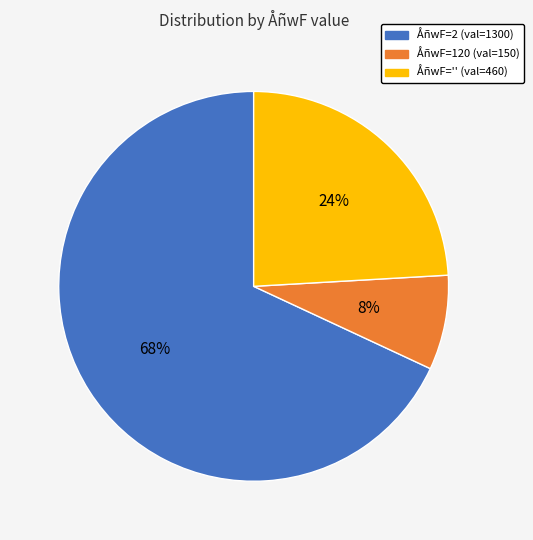

To the nearest percent, what is the difference between the largest and smallest slice percentages?

60%